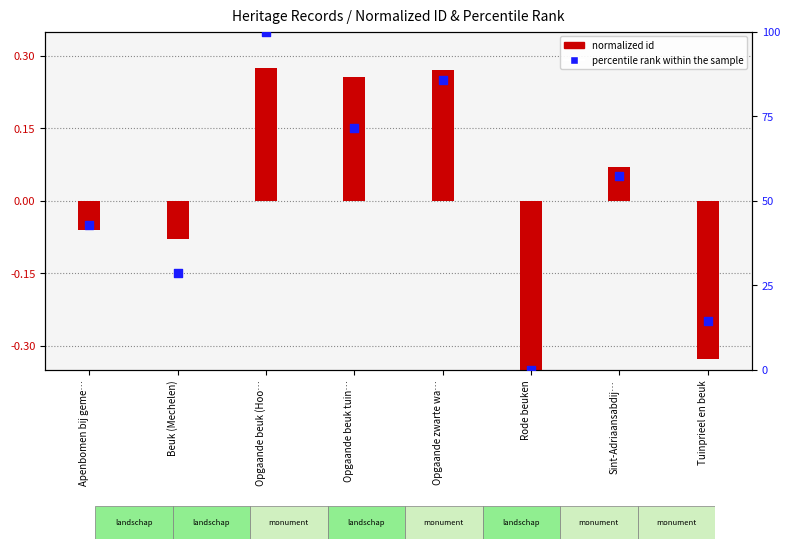

Which has a higher value, Rode beuken or Apenbomen bij geme…?

Apenbomen bij geme…